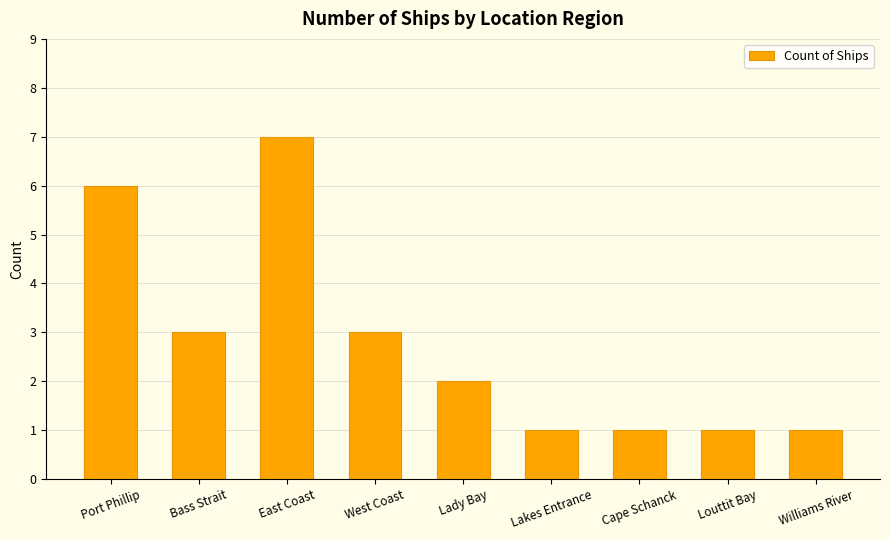

Is it true that the value at Cape Schanck is 0?

False